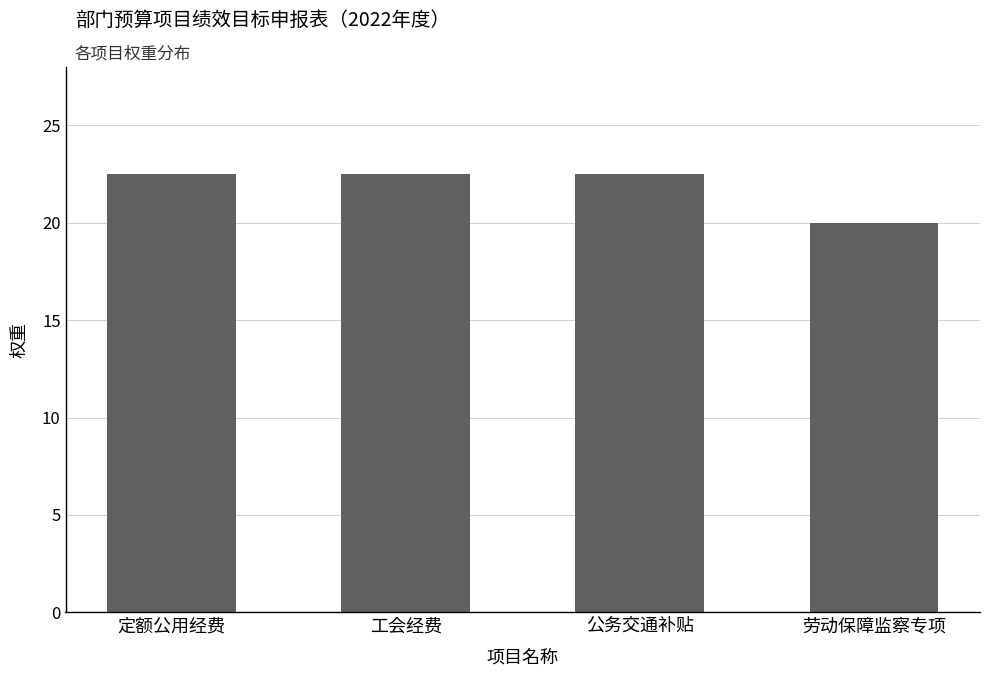

True or false: the data shows 27.4 at 劳动保障监察专项.

False